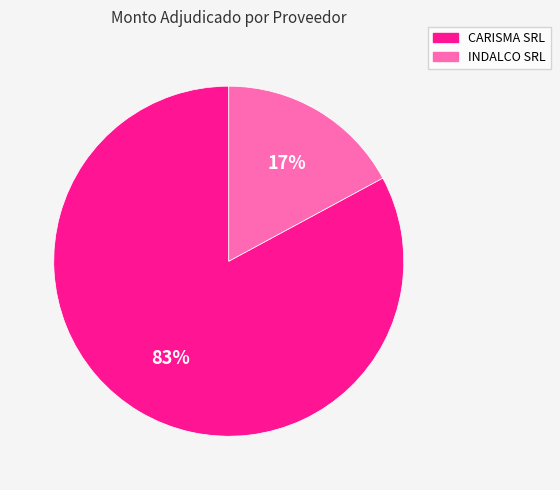

What percentage is the INDALCO SRL slice, to the nearest percent?

17%